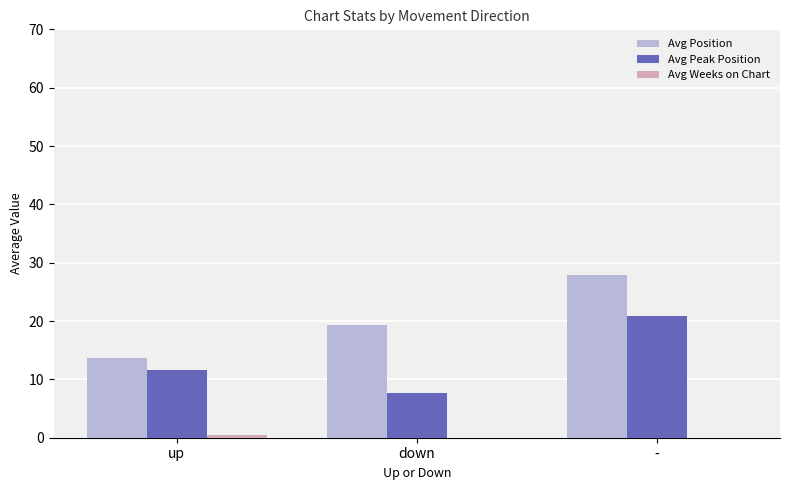

Which category has the highest value in the Avg Peak Position series?

-